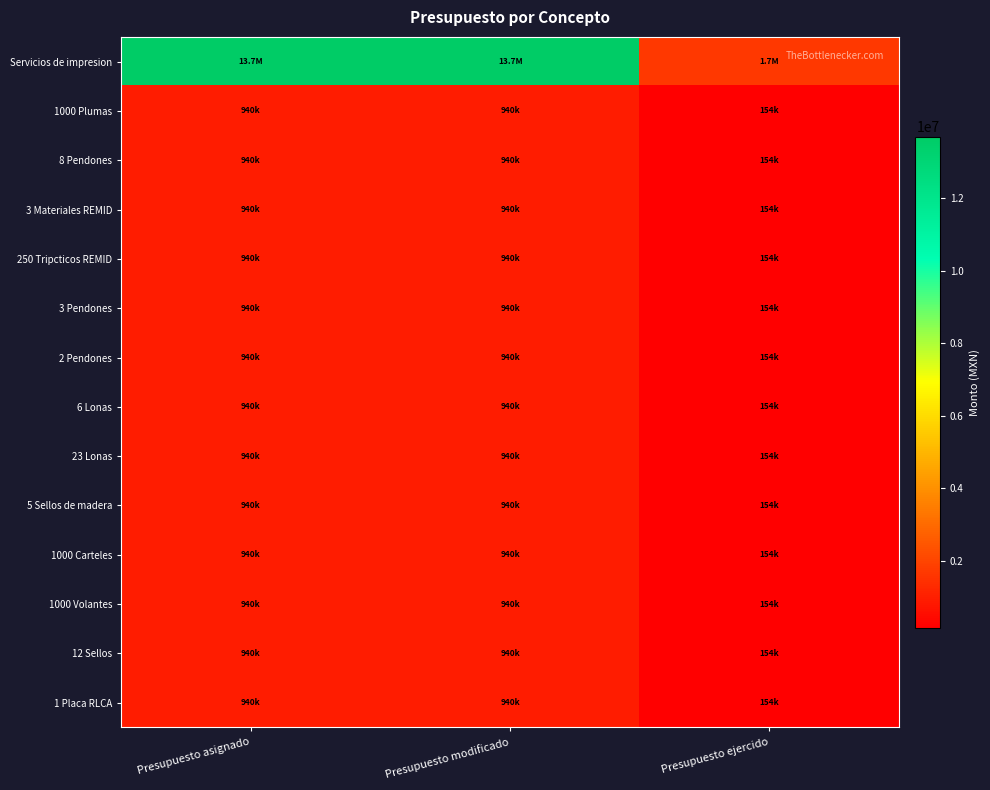

At which category is the sum across all series the highest?

Presupuesto asignado